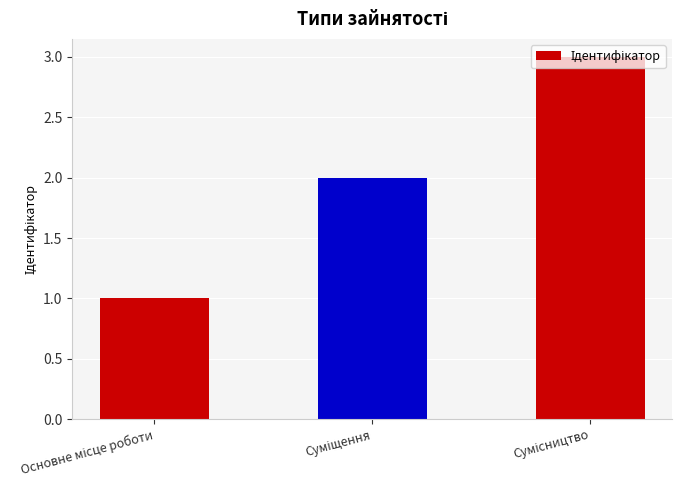

Reading left to right, list all the values displayed in this chart.

1	2	3